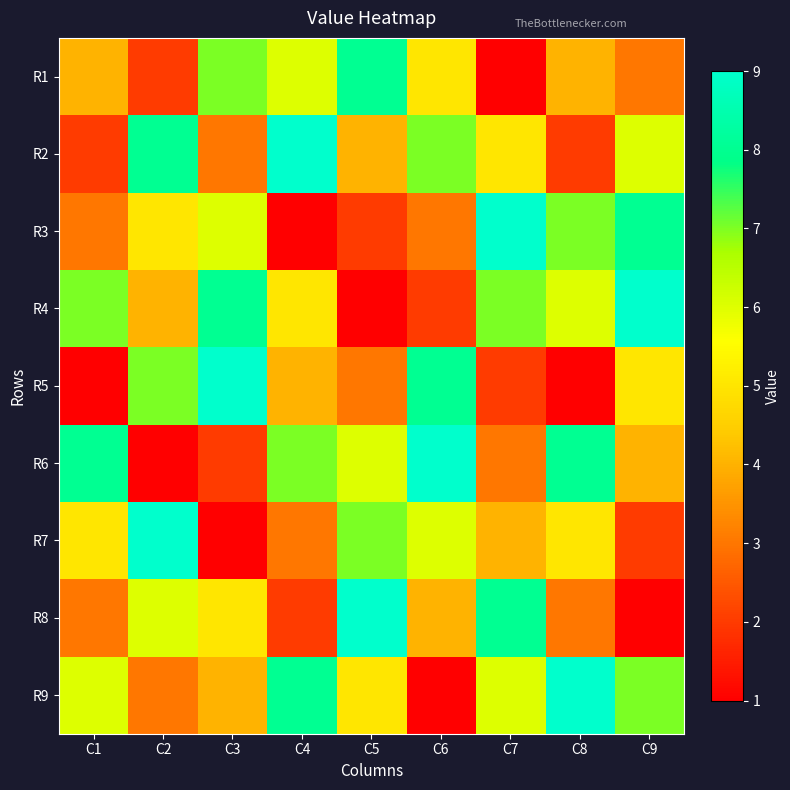

Reading left to right, list all the values displayed in this chart.

R1: C1=4	C2=2	C3=7	C4=6	C5=8	C6=5	C7=1	C8=4	C9=3
R2: C1=2	C2=8	C3=3	C4=9	C5=4	C6=7	C7=5	C8=2	C9=6
R3: C1=3	C2=5	C3=6	C4=1	C5=2	C6=3	C7=9	C8=7	C9=8
R4: C1=7	C2=4	C3=8	C4=5	C5=1	C6=2	C7=7	C8=6	C9=9
R5: C1=1	C2=7	C3=9	C4=4	C5=3	C6=8	C7=2	C8=1	C9=5
R6: C1=8	C2=1	C3=2	C4=7	C5=6	C6=9	C7=3	C8=8	C9=4
R7: C1=5	C2=9	C3=1	C4=3	C5=7	C6=6	C7=4	C8=5	C9=2
R8: C1=3	C2=6	C3=5	C4=2	C5=9	C6=4	C7=8	C8=3	C9=1
R9: C1=6	C2=3	C3=4	C4=8	C5=5	C6=1	C7=6	C8=9	C9=7